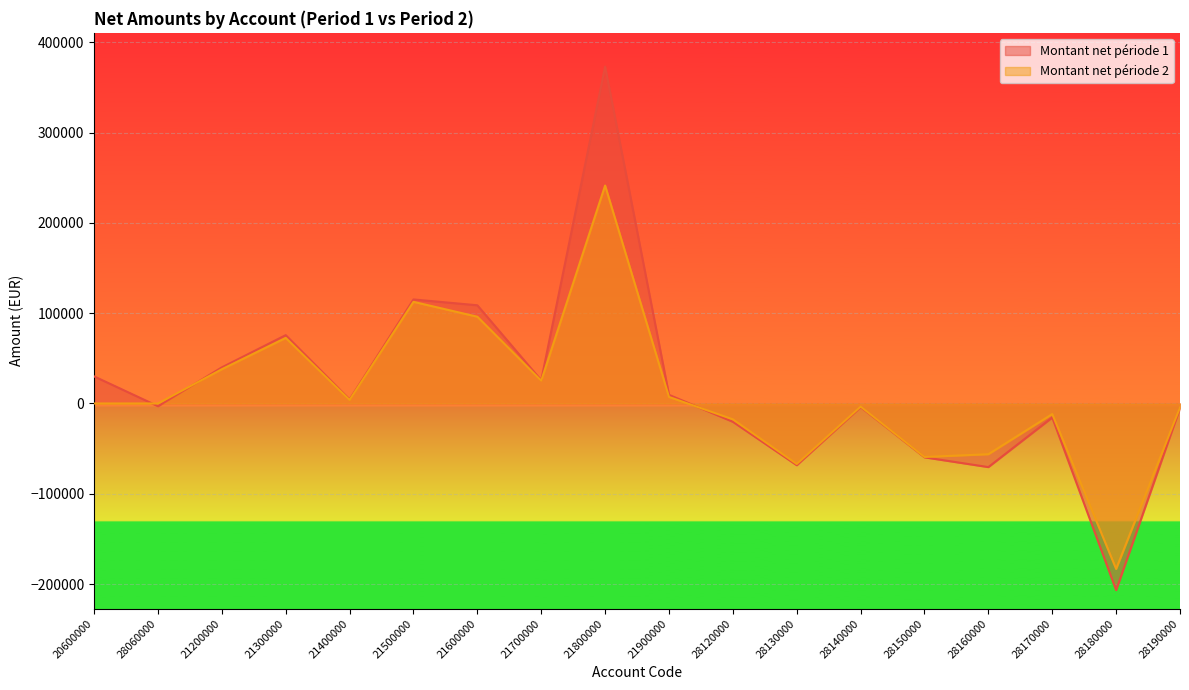

What are all the series names shown in the legend?

Montant net période 1, Montant net période 2